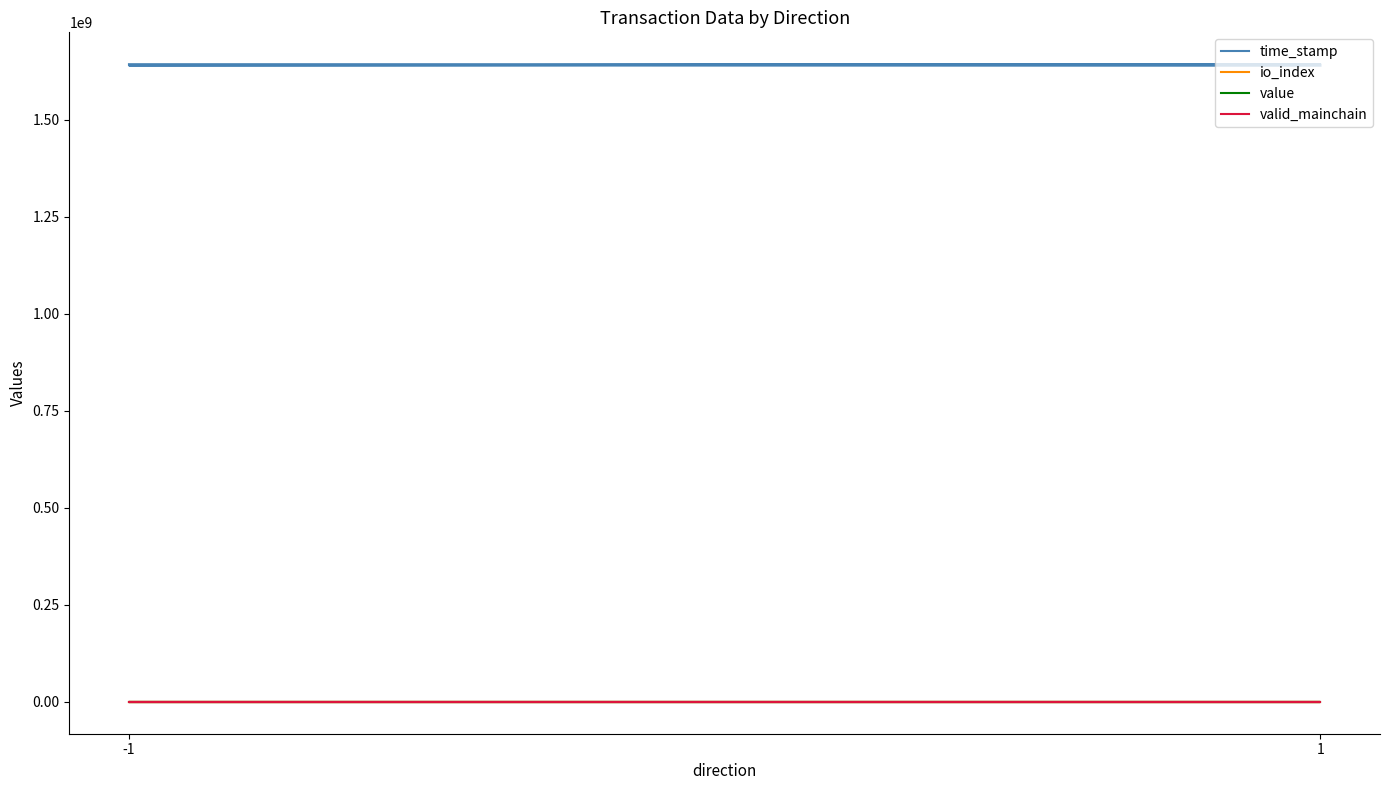

What are all the series names shown in the legend?

time_stamp, io_index, value, valid_mainchain